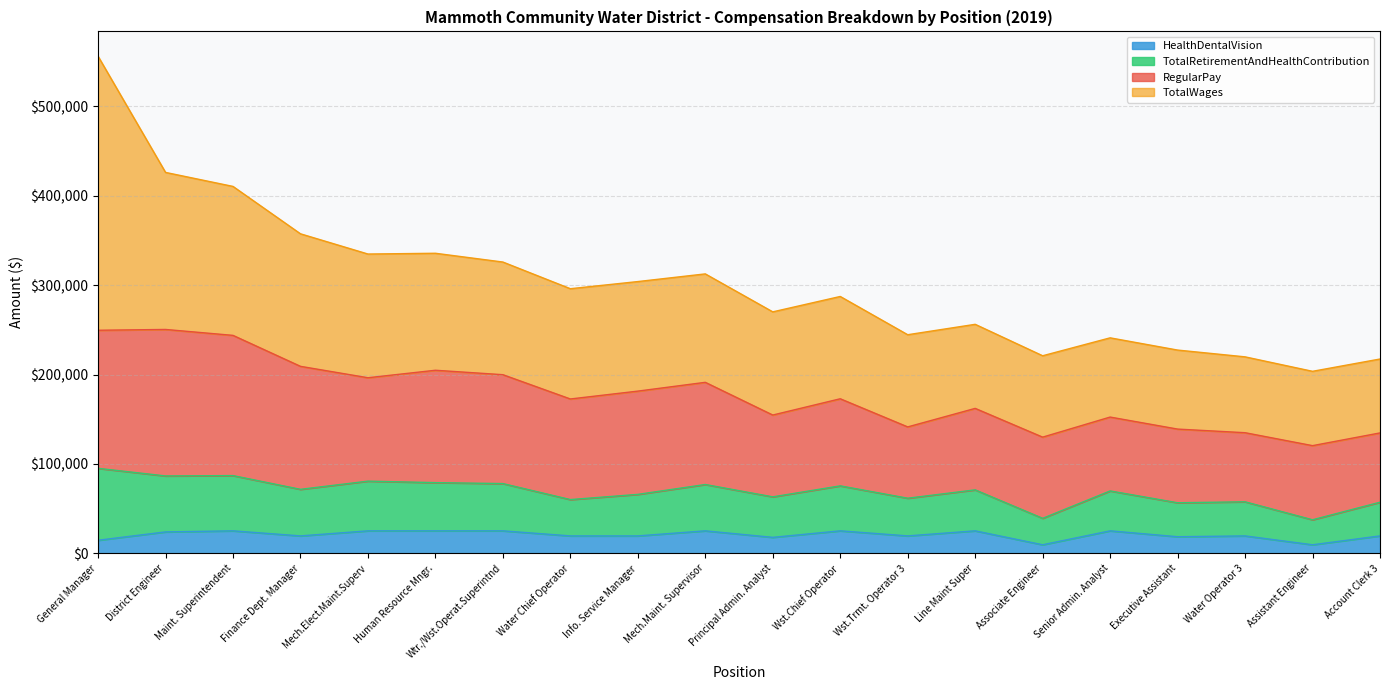

Rank the categories by TotalWages value from lowest to highest.

Account Clerk 3, Assistant Engineer, Water Operator 3, Executive Assistant, Senior Admin. Analyst, Associate Engineer, Line Maint Super, Wst.Trmt. Operator 3, Wst.Chief Operator, Principal Admin. Analyst, Mech.Maint. Supervisor, Info. Service Manager, Water Chief Operator, Wtr./Wst.Operat.Superintnd, Human Resource Mngr., Mech.Elect.Maint.Superv, Finance Dept. Manager, Maint. Superintendent, District Engineer, General Manager